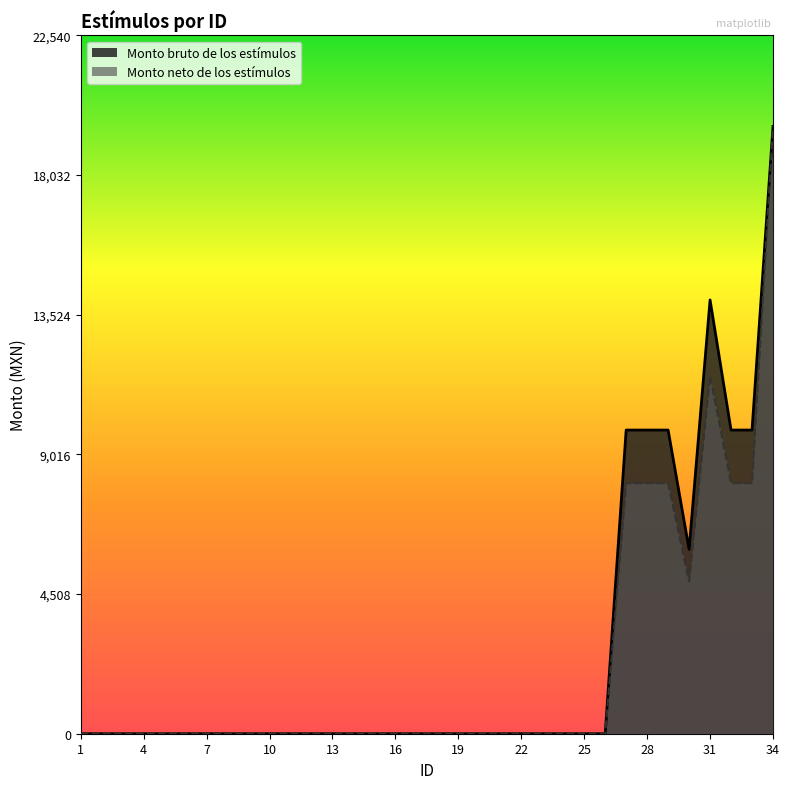

At which category does Monto bruto de los estímulos reach its first local peak?

31